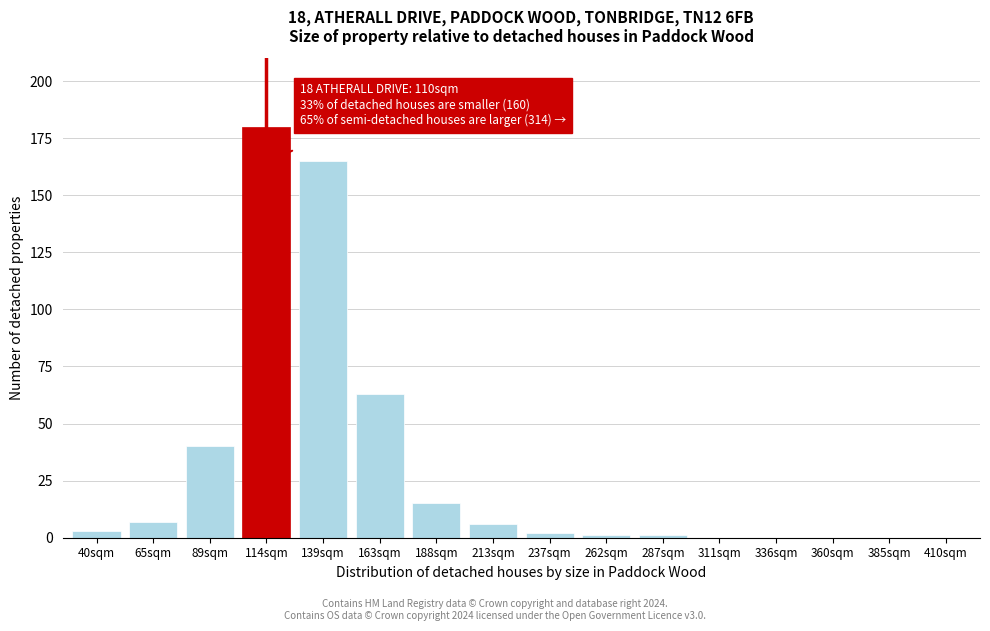

Reading left to right, transcribe all the data shown in this chart.

40sqm=3	65sqm=7	89sqm=40	114sqm=180	139sqm=165	163sqm=63	188sqm=15	213sqm=6	237sqm=2	262sqm=1	287sqm=1	311sqm=0	336sqm=0	360sqm=0	385sqm=0	410sqm=0